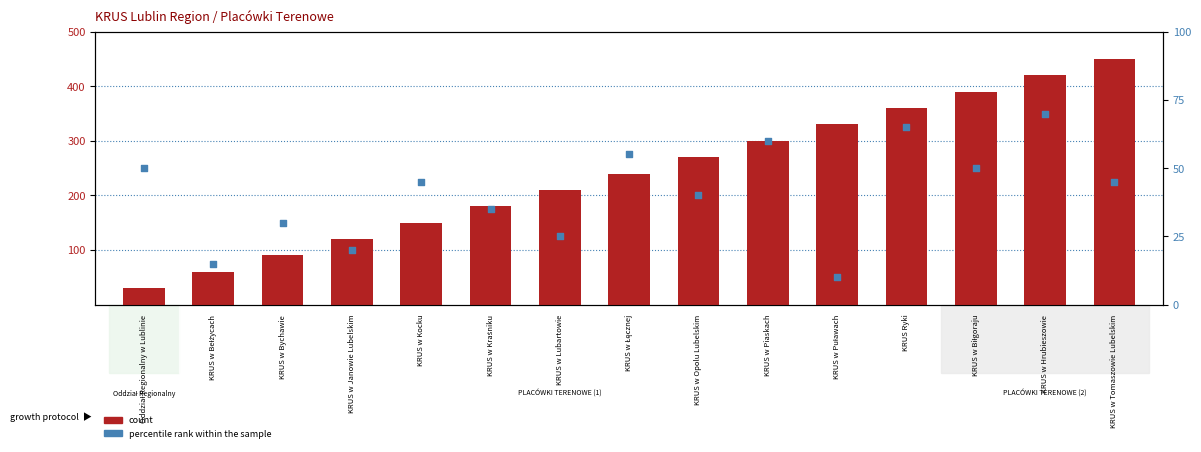

Which series has the largest total across all categories?

count